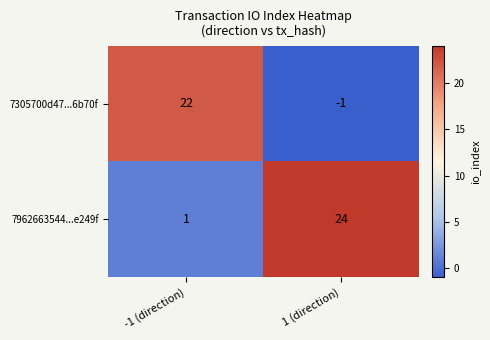

Count the number of categories in the chart.

2